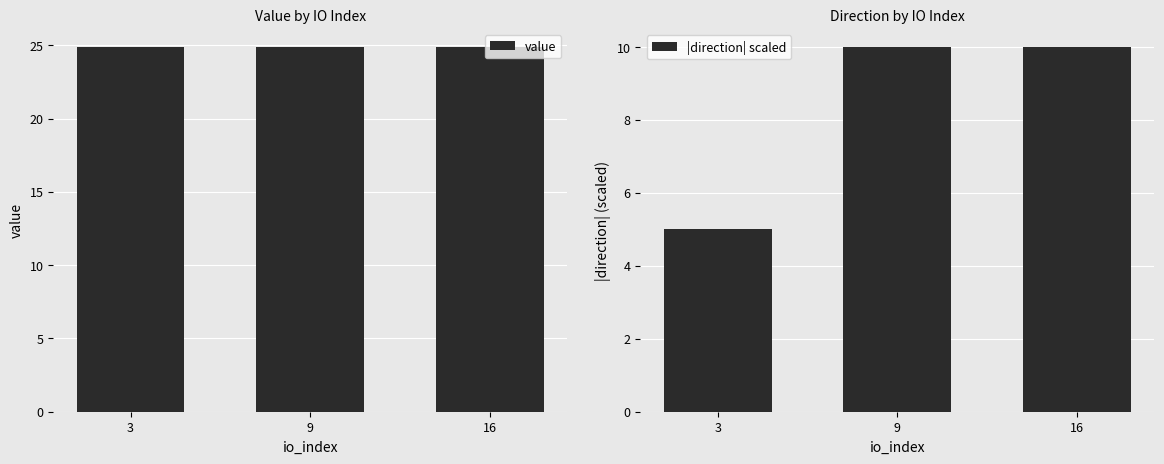

How many values in the |direction| scaled series are below 10?

1